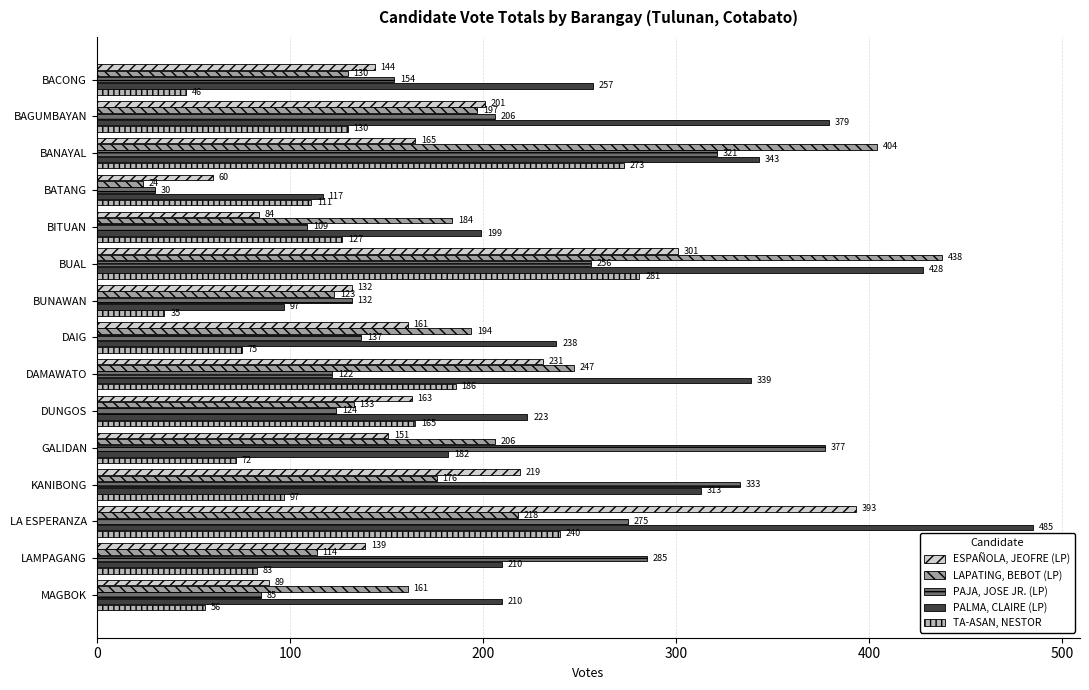

Which series has the widest spread of values?

LAPATING, BEBOT (LP)